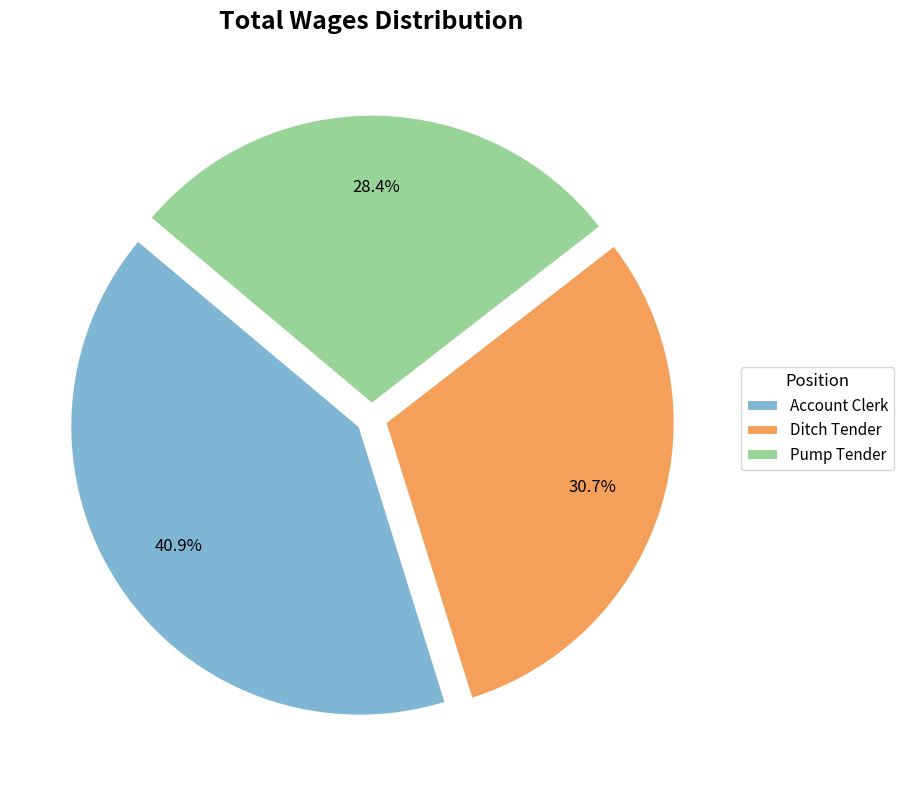

What percentage is the Account Clerk slice, to the nearest percent?

41%